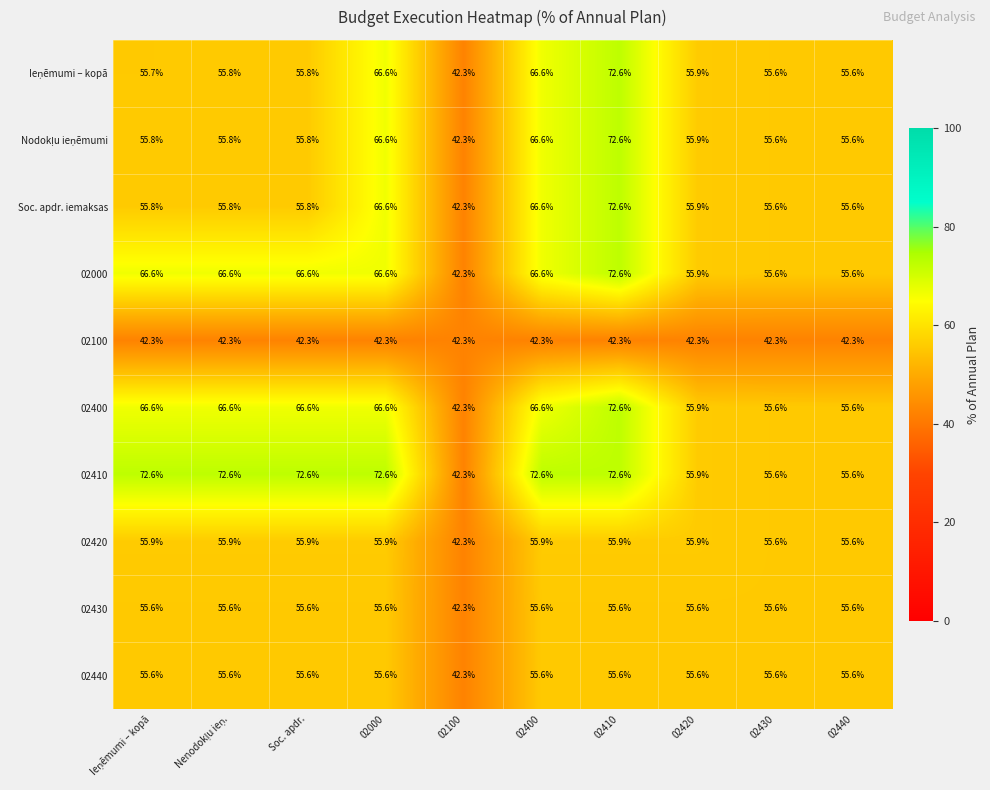

How many values in the 02430 series exceed 55?

9